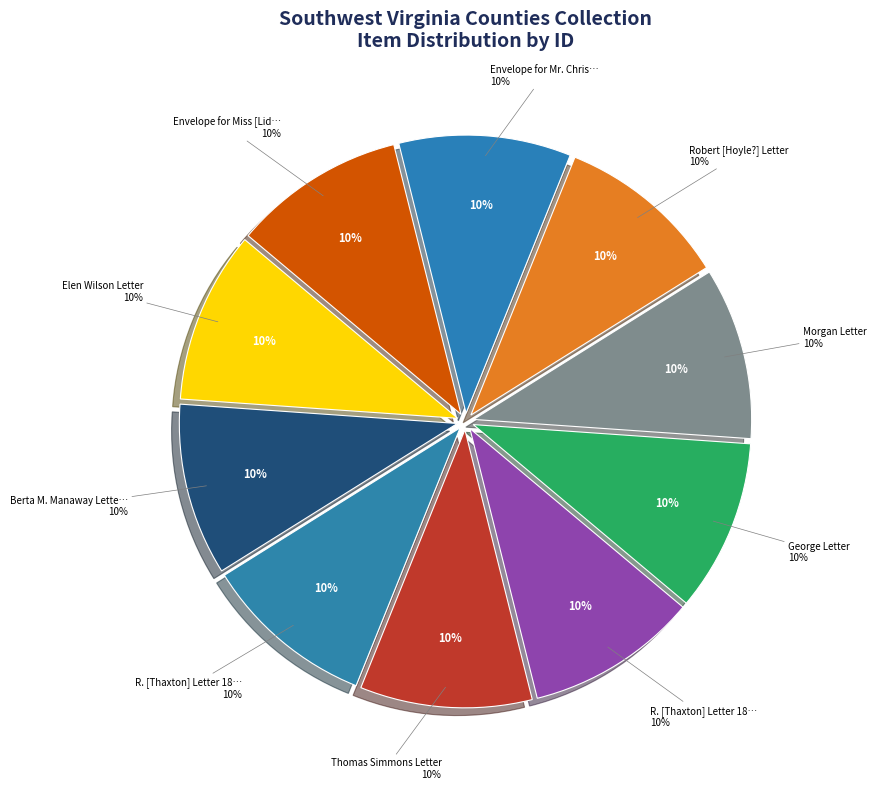

The R. [Thaxton] Letter 1878 slice represents 24% of the pie. True or false?

False